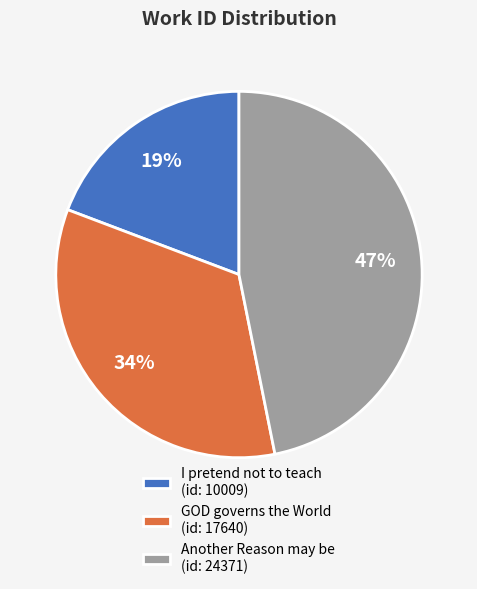

Does Another Reason may be (id: 24371) represent more than half of the total?

No